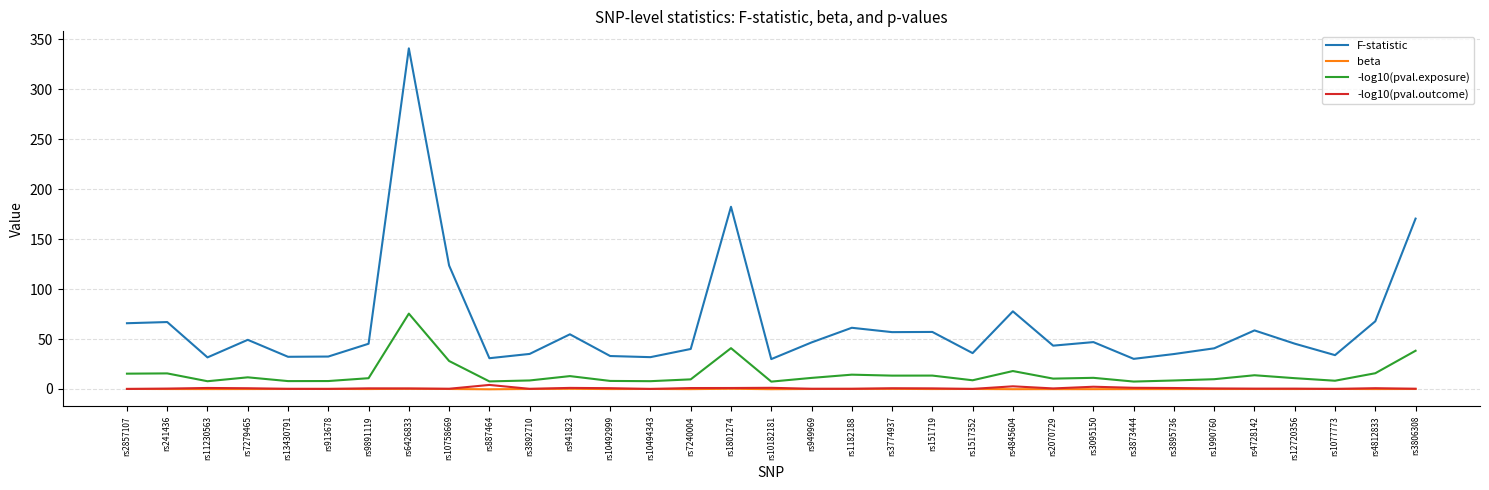

True or false: beta and F-statistic intersect in this chart.

False